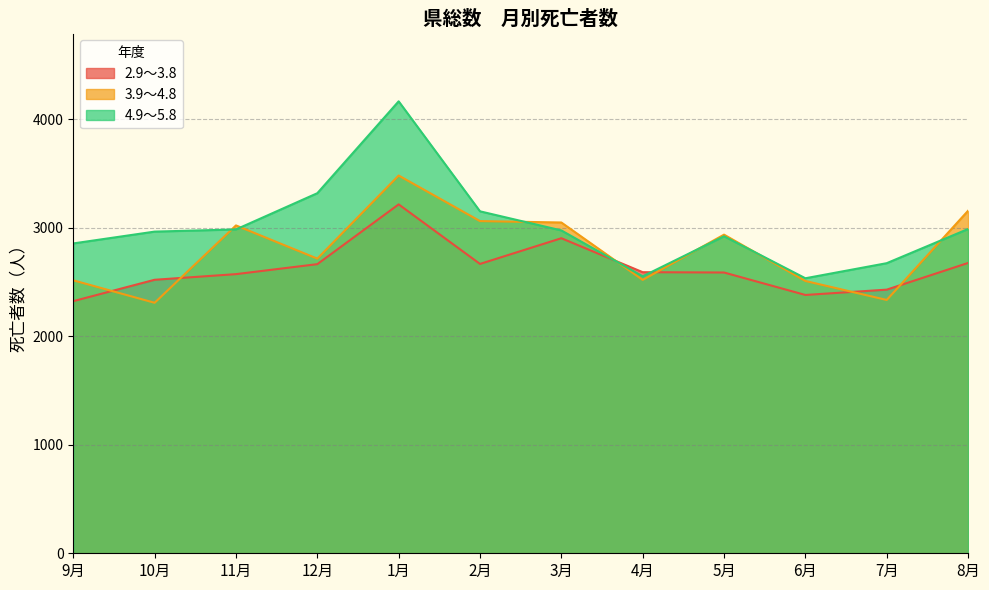

Reading left to right, extract all data points from this chart.

2.9～3.8: 9月=2324	10月=2521	11月=2573	12月=2665	1月=3216	2月=2667	3月=2904	4月=2591	5月=2588	6月=2381	7月=2430	8月=2676
3.9～4.8: 9月=2516	10月=2309	11月=3022	12月=2716	1月=3482	2月=3062	3月=3049	4月=2520	5月=2937	6月=2510	7月=2335	8月=3157
4.9～5.8: 9月=2856	10月=2965	11月=2985	12月=3319	1月=4166	2月=3152	3月=2976	4月=2553	5月=2922	6月=2535	7月=2674	8月=2989